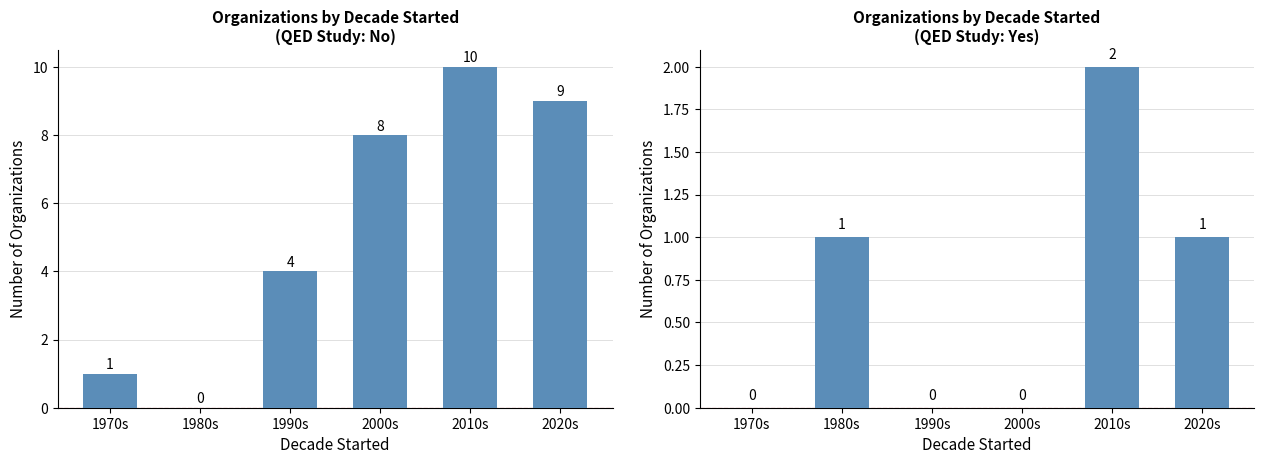

At which label does No first exceed 8?

2010s